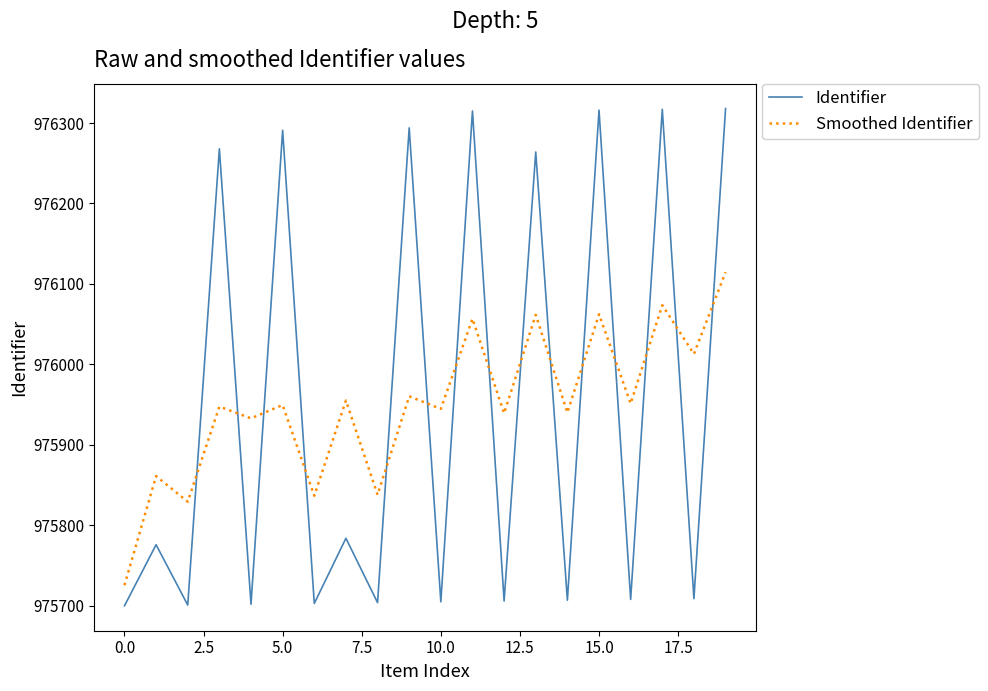

Which series ends up on top after the final intersection of Identifier and Smoothed Identifier?

Identifier